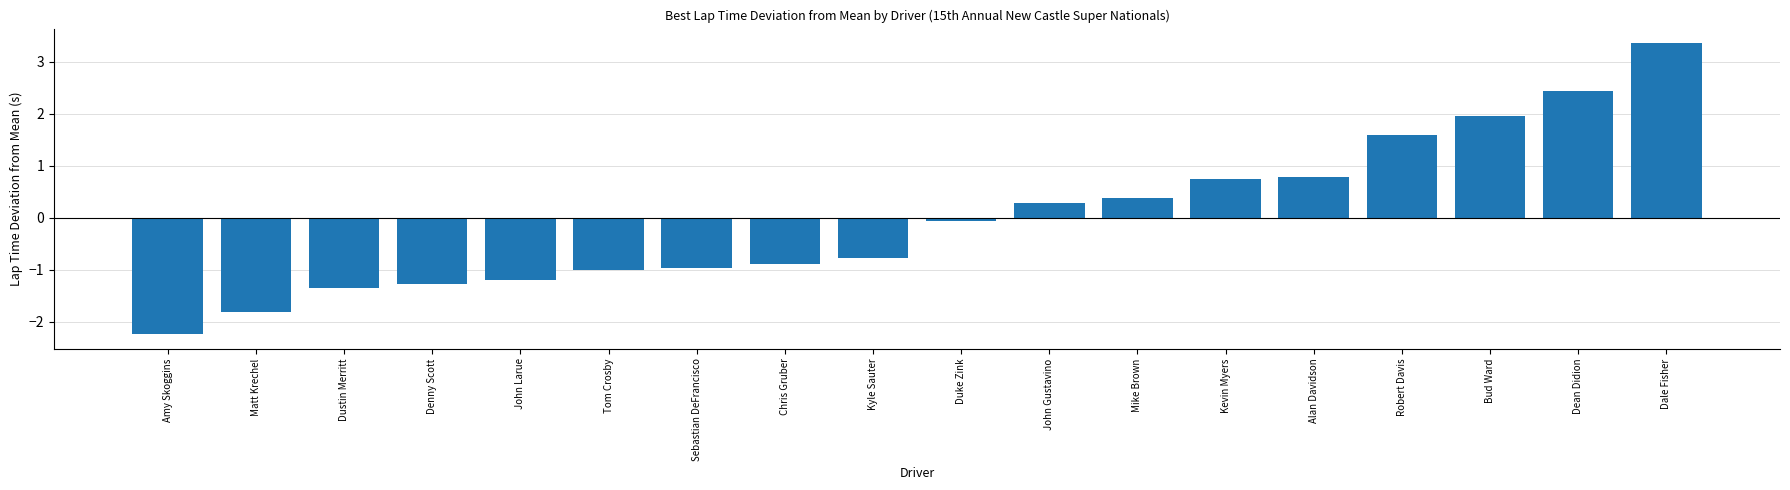

Reading left to right, transcribe all the data shown in this chart.

-2.2	-1.8	-1.4	-1.3	-1.2	-1.0	-1.0	-0.9	-0.8	-0.1	0.3	0.4	0.8	0.8	1.6	2.0	2.4	3.4